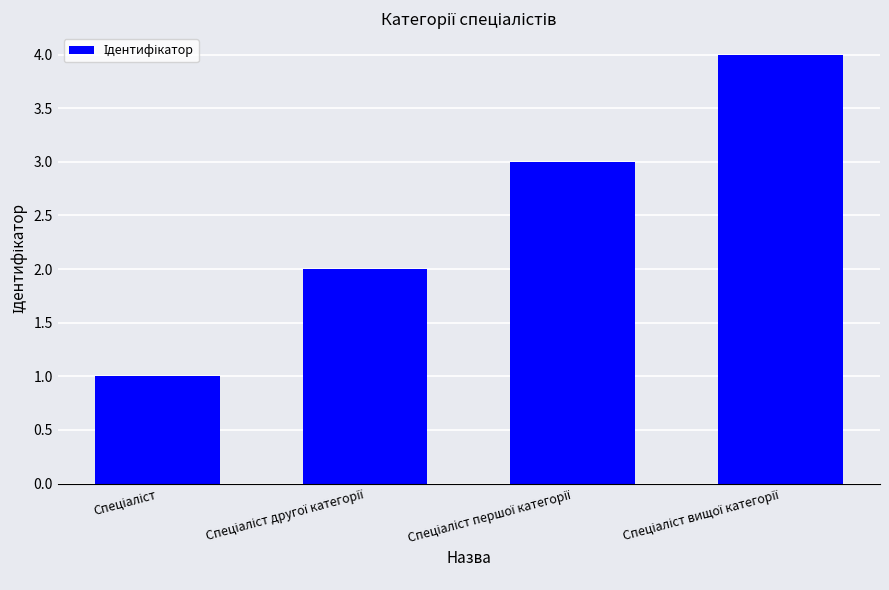

What is the difference between the maximum and minimum values?

3